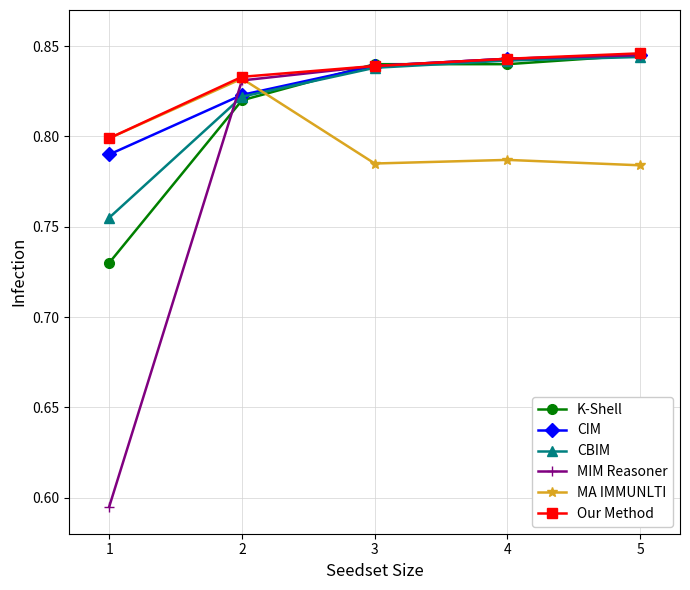

Is it true that MIM Reasoner equals 1.3 at 4?

False